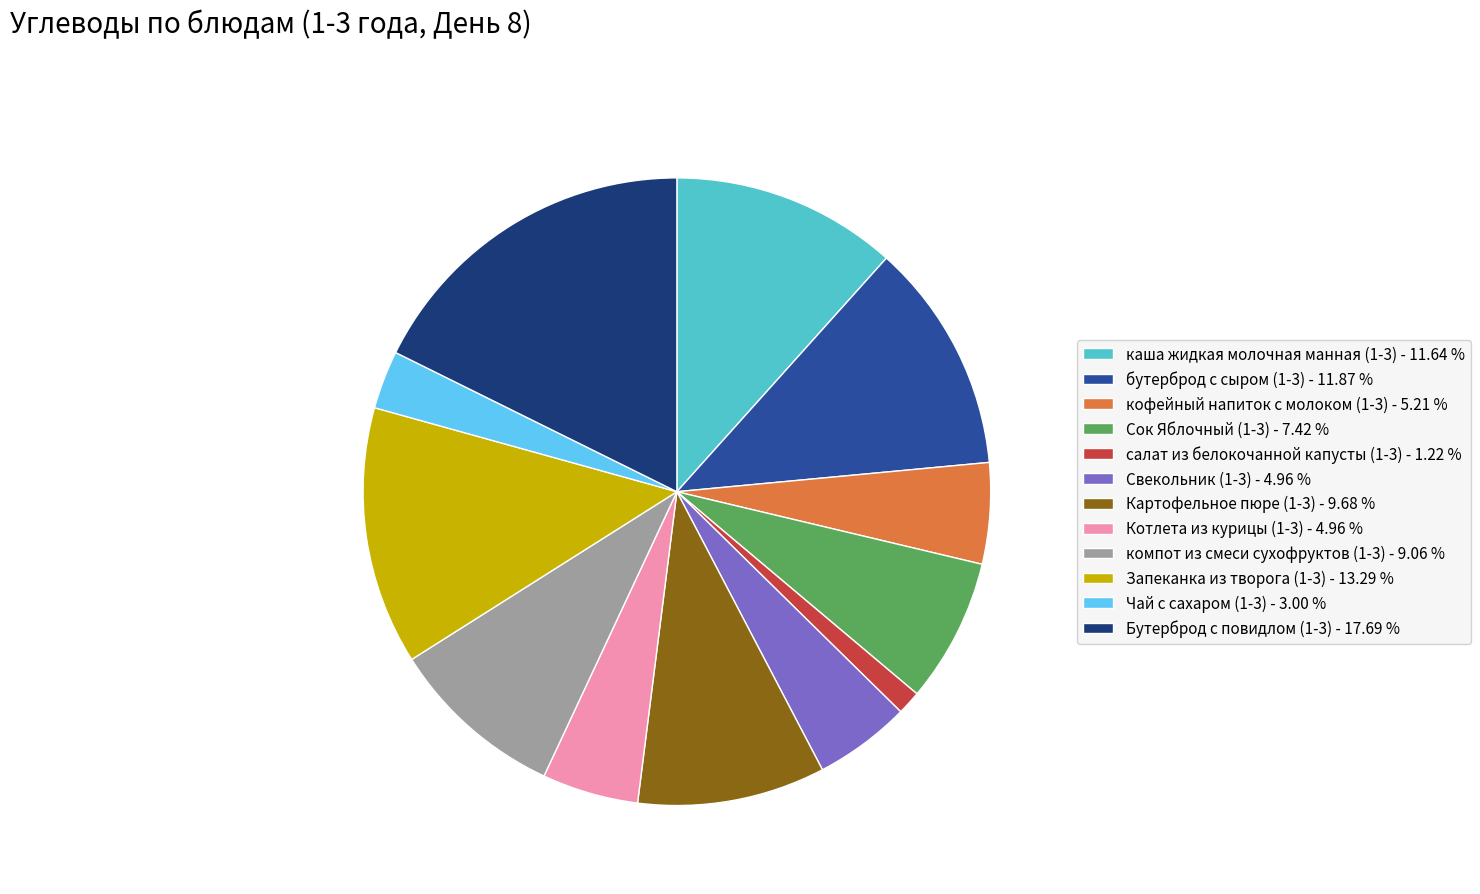

The компот из смеси сухофруктов (1-3) slice represents 9% of the pie. True or false?

True